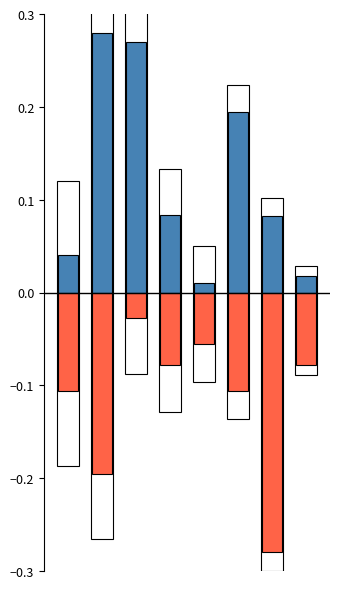

Which category has the lowest value in the 旅行時間 series?

4